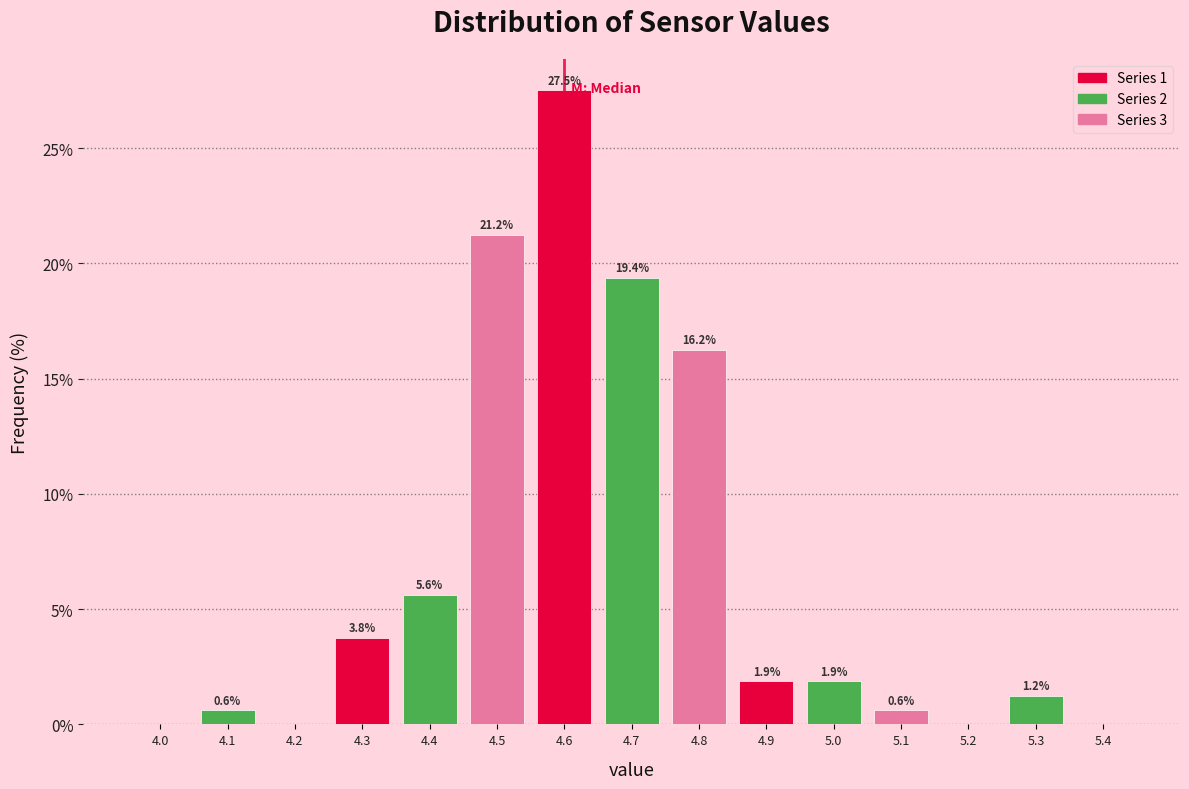

Which range on the x-axis has the tallest bar?

4.55 to 4.65